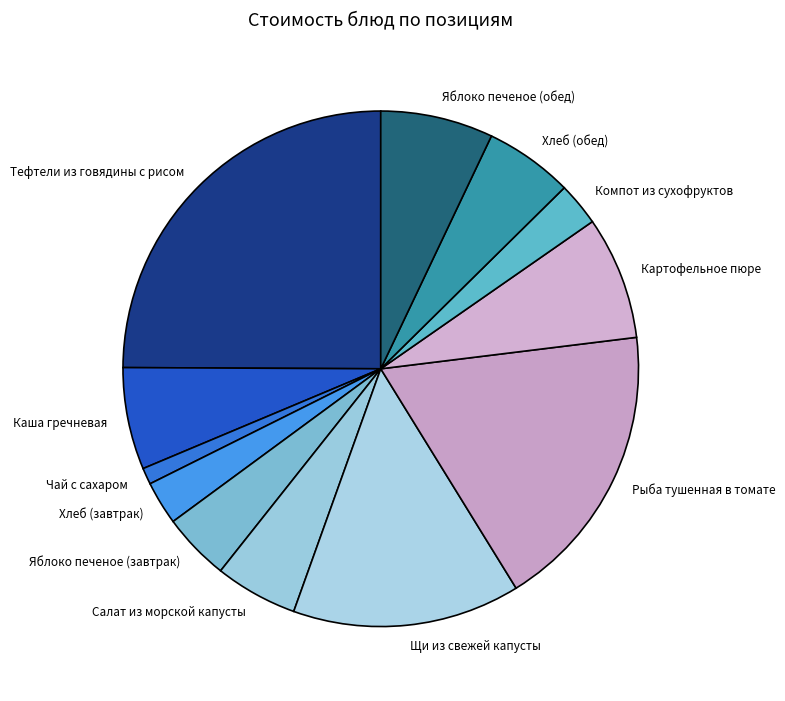

Does Хлеб (обед) represent more than half of the total?

No